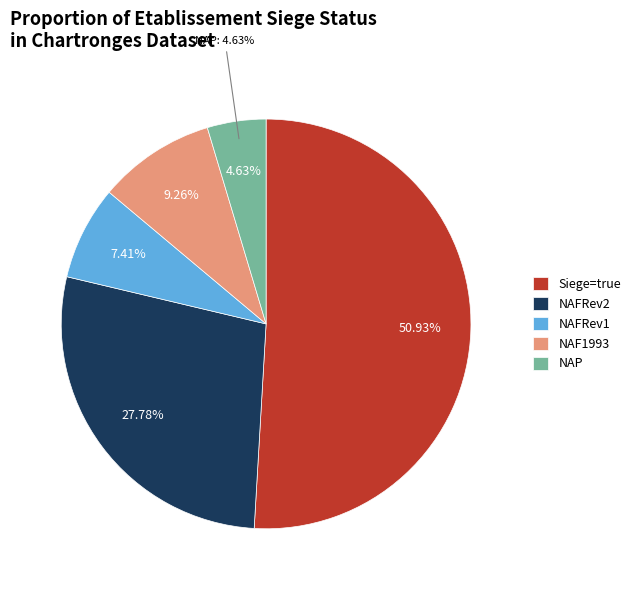

What is the smallest slice in the pie chart?

false (NAP)